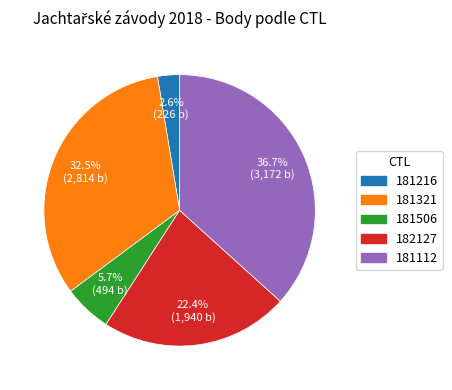

What is the smallest slice in the pie chart?

181216